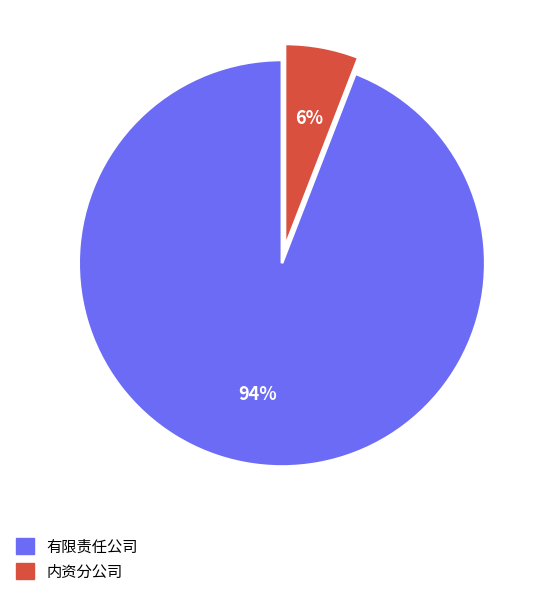

Count the number of slices in the pie.

2